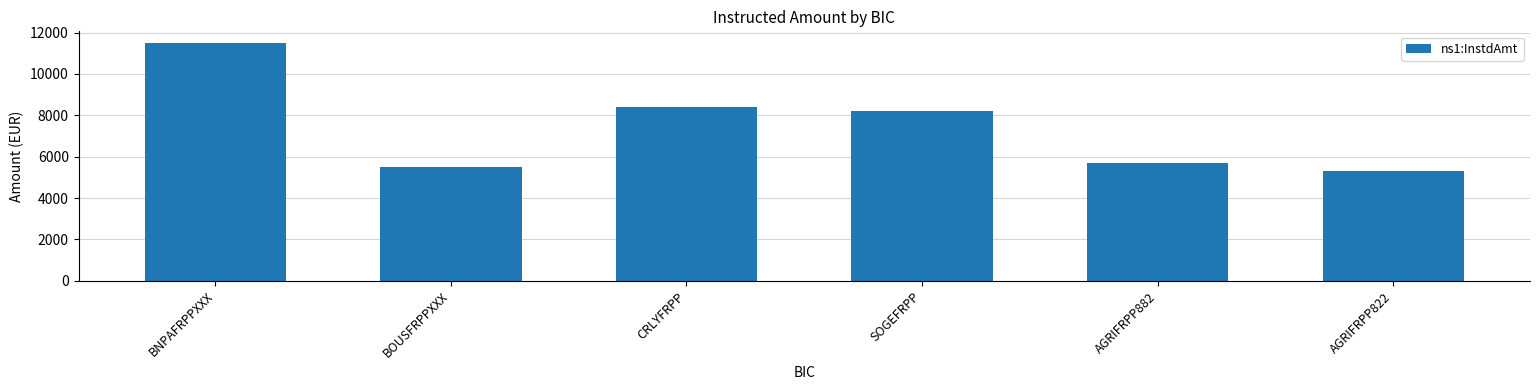

Which label corresponds to the smallest value in the chart?

AGRIFRPP822